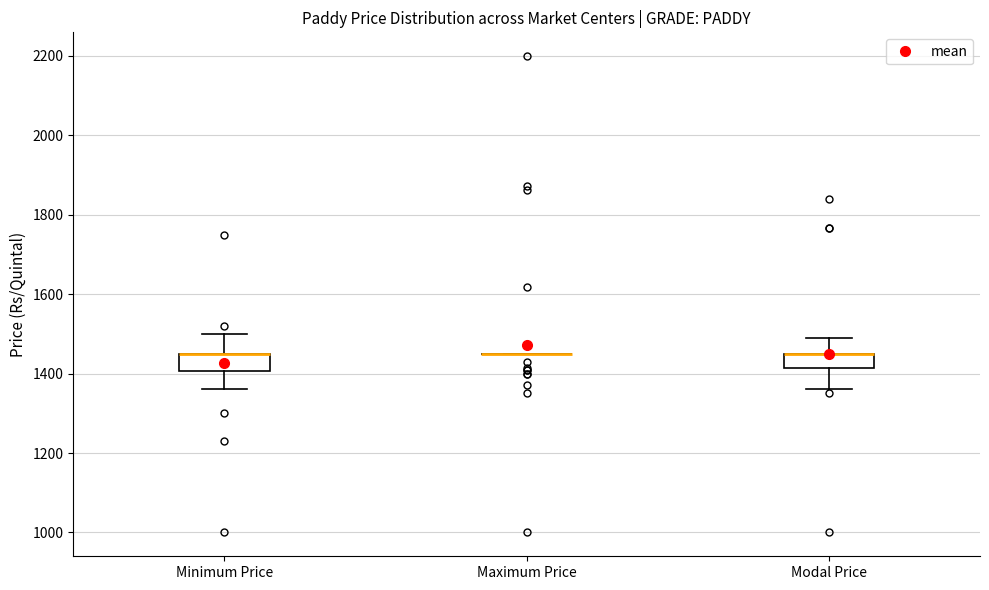

Where is the lower edge of the box for Minimum Price on the y-axis? The values are not printed on the chart, so give them approximately, as read against the axis.

1400